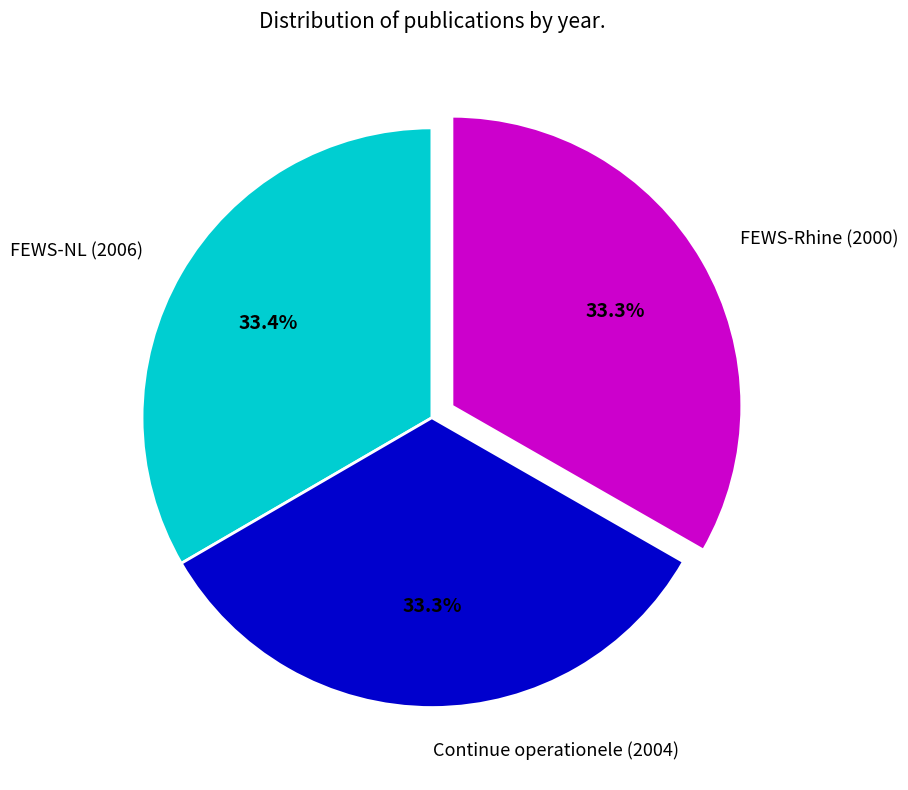

To the nearest percent, what percentage of the pie is Continue operationele (2004)?

33%